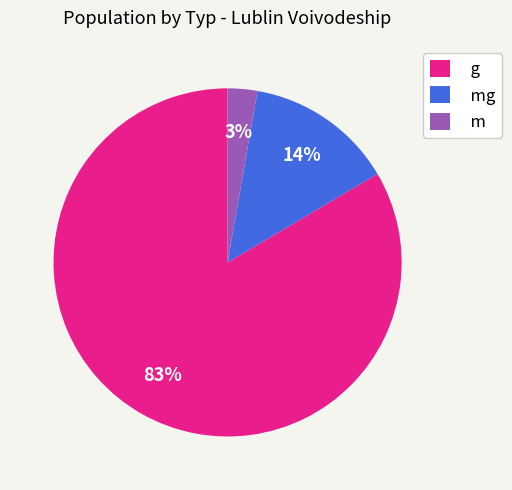

Is the sum of m and g greater than half?

Yes